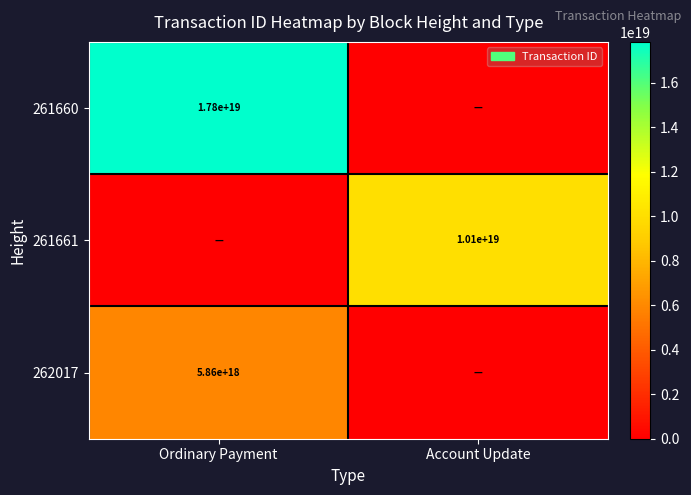

The value of 261660 at Ordinary Payment is 17800000000000000000. True or false?

True